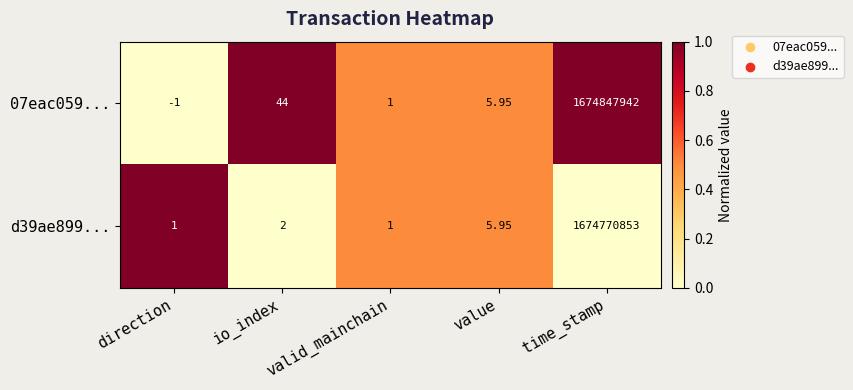

At which label does 07eac059... reach its minimum?

direction